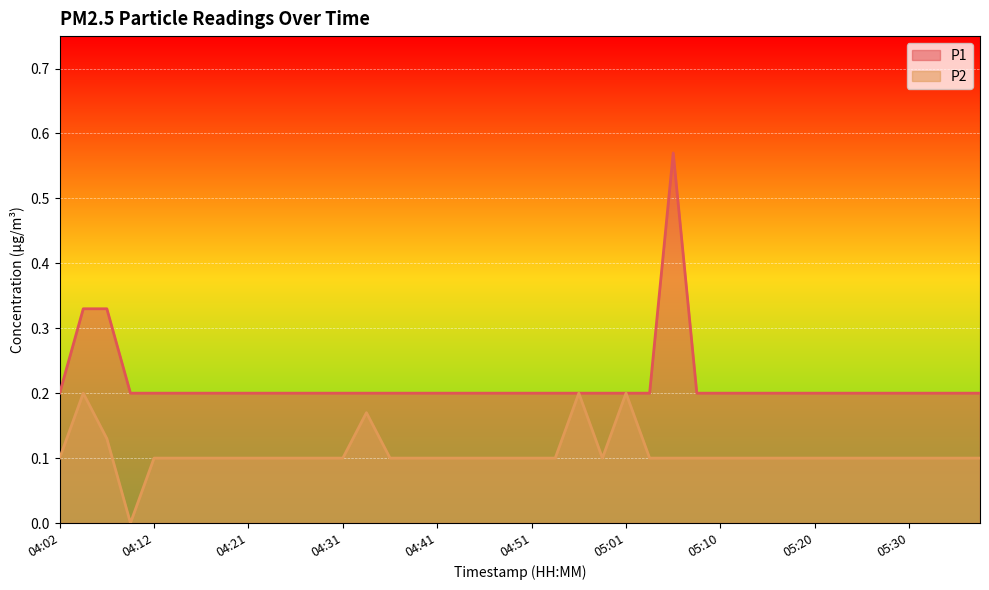

What is the spread (max minus min) of values at 04:04?

0.1